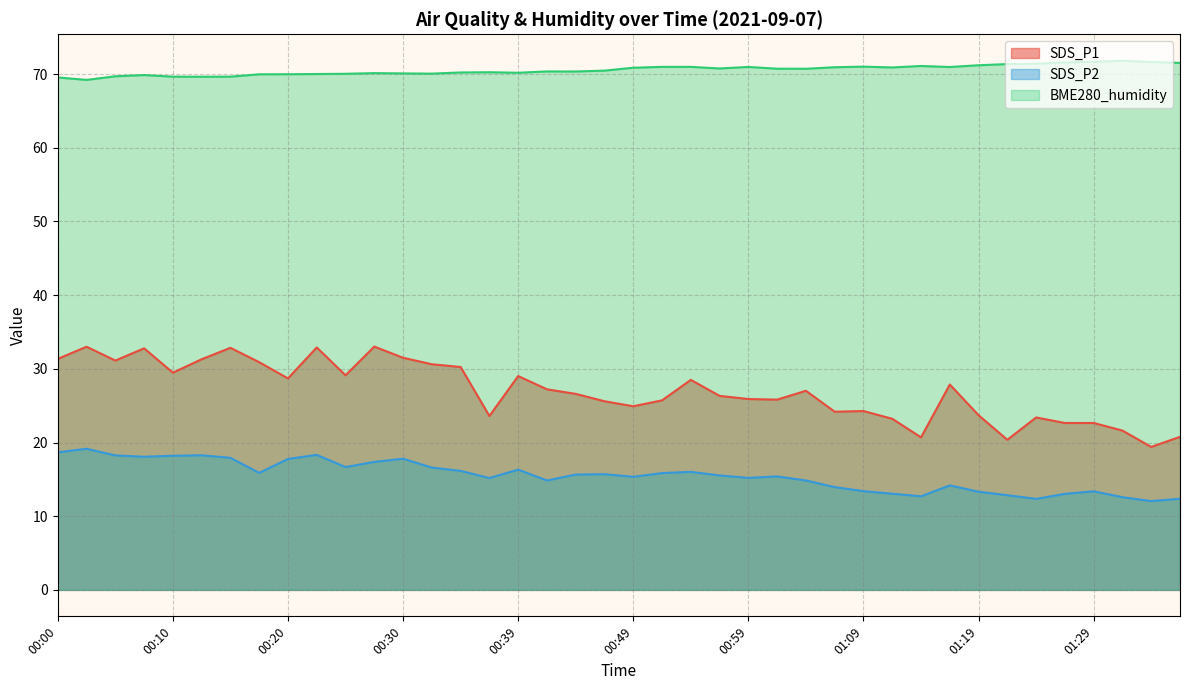

What is the average value of the SDS_P2 series?

15.5